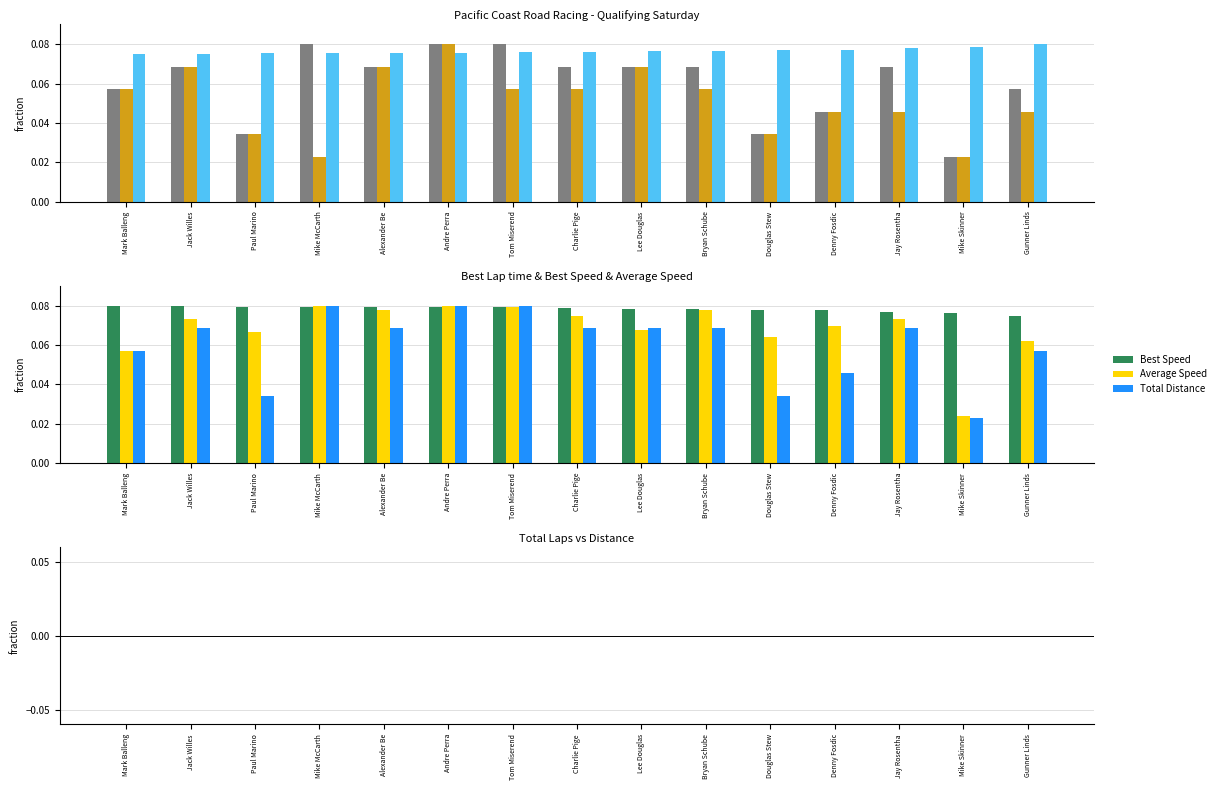

Where is Total Distance nearest to the value 0?

Mike Skinner